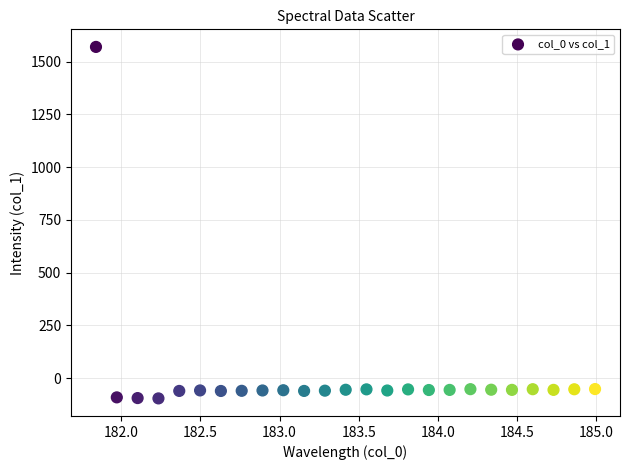

What is the range of Y values (max minus min)?

1666.6